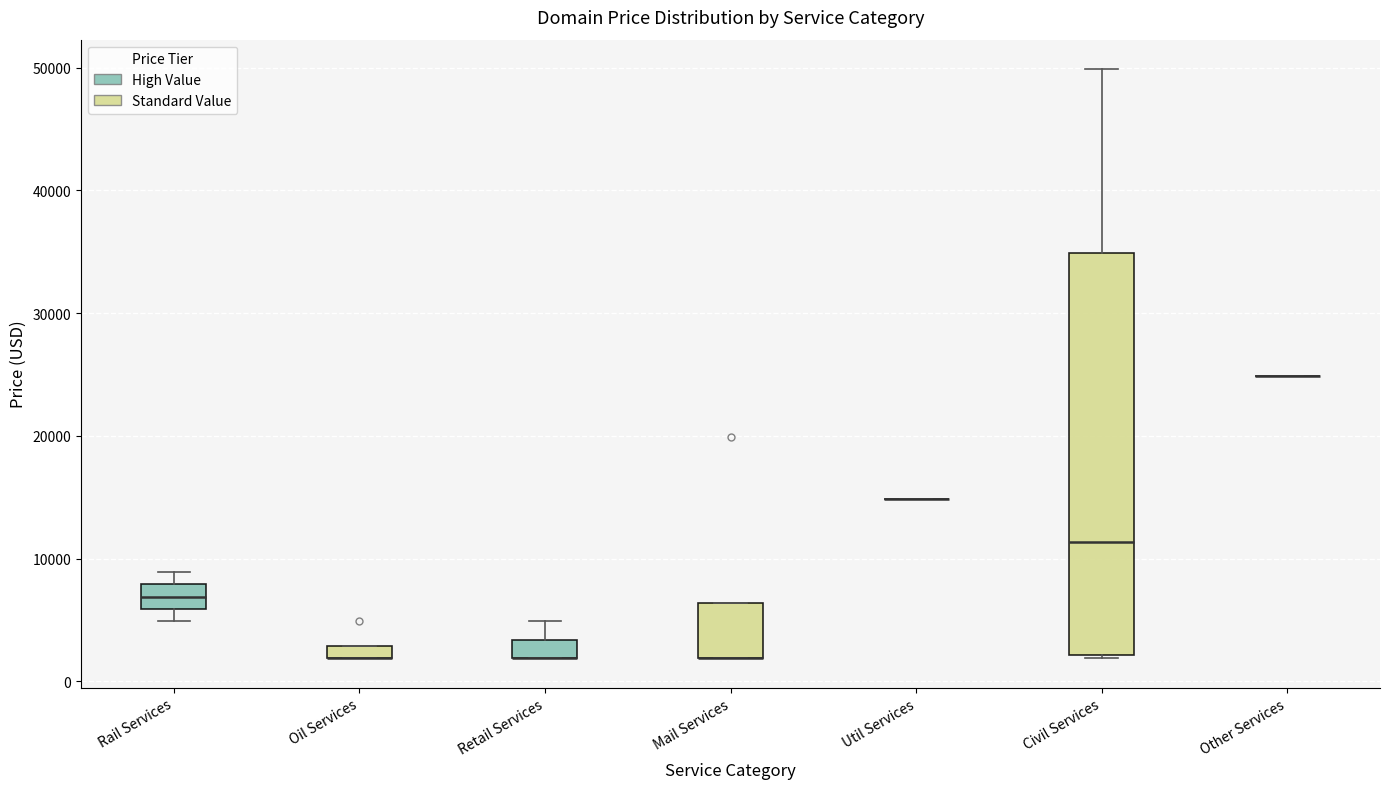

Where is the lower edge of the box for Mail Services on the y-axis? The values are not printed on the chart, so give them approximately, as read against the axis.

2000